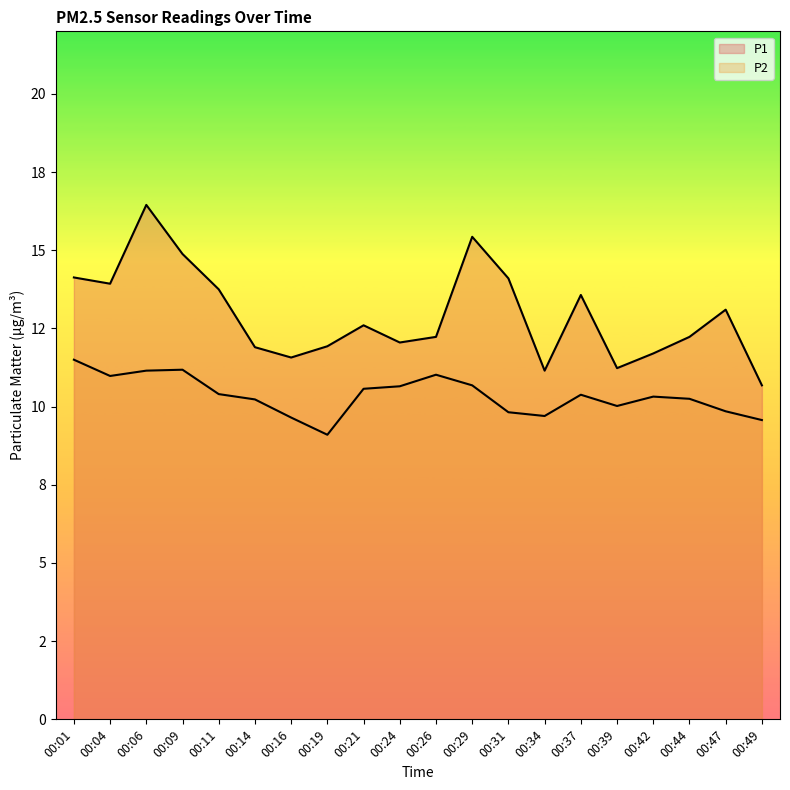

What are all the series names shown in the legend?

P1, P2